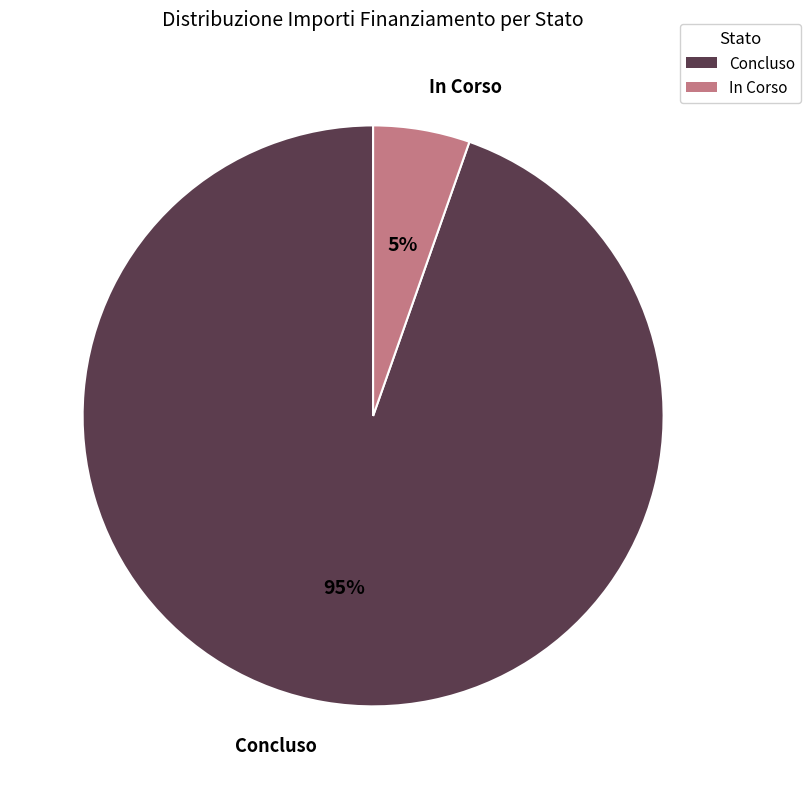

What percentage is the Concluso slice, to the nearest percent?

95%